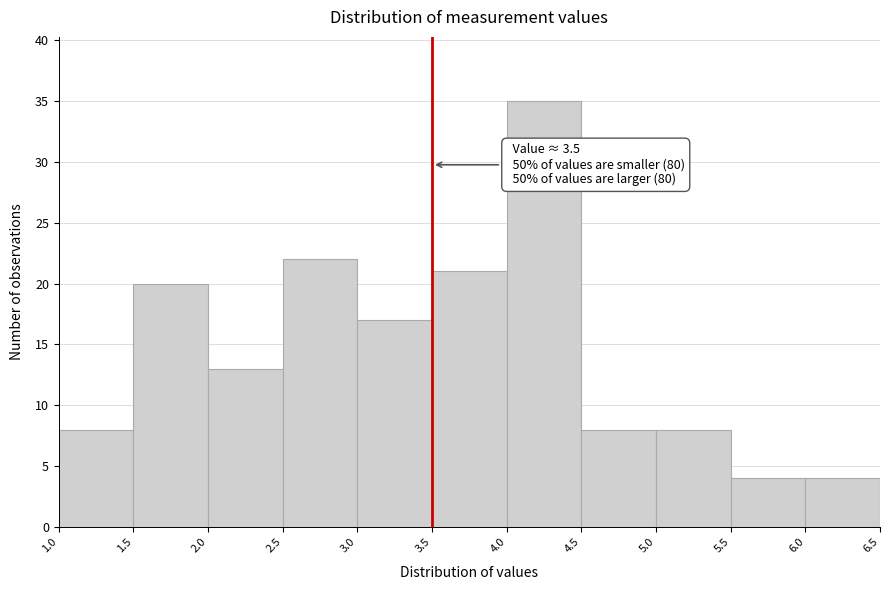

Over which range of the x-axis is the bar tallest?

4.0 to 4.5